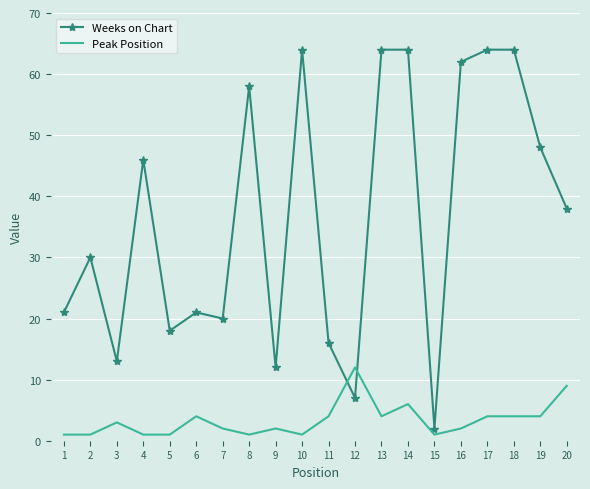

What are all the series names shown in the legend?

Weeks on Chart, Peak Position